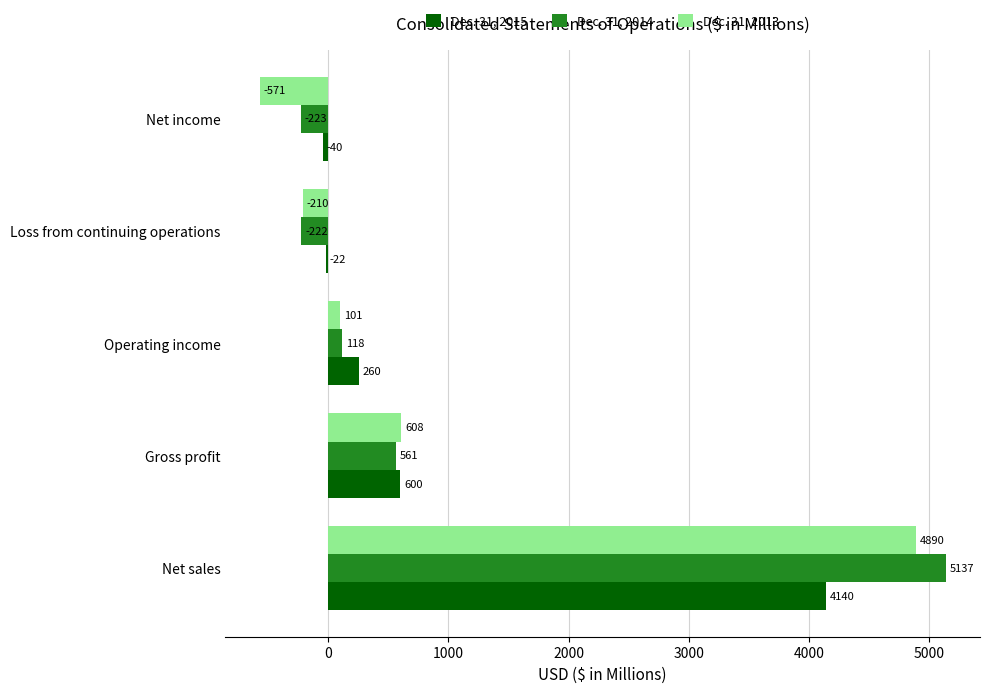

The Dec. 31, 2013 series shows 4890 at Net sales. True or false?

True